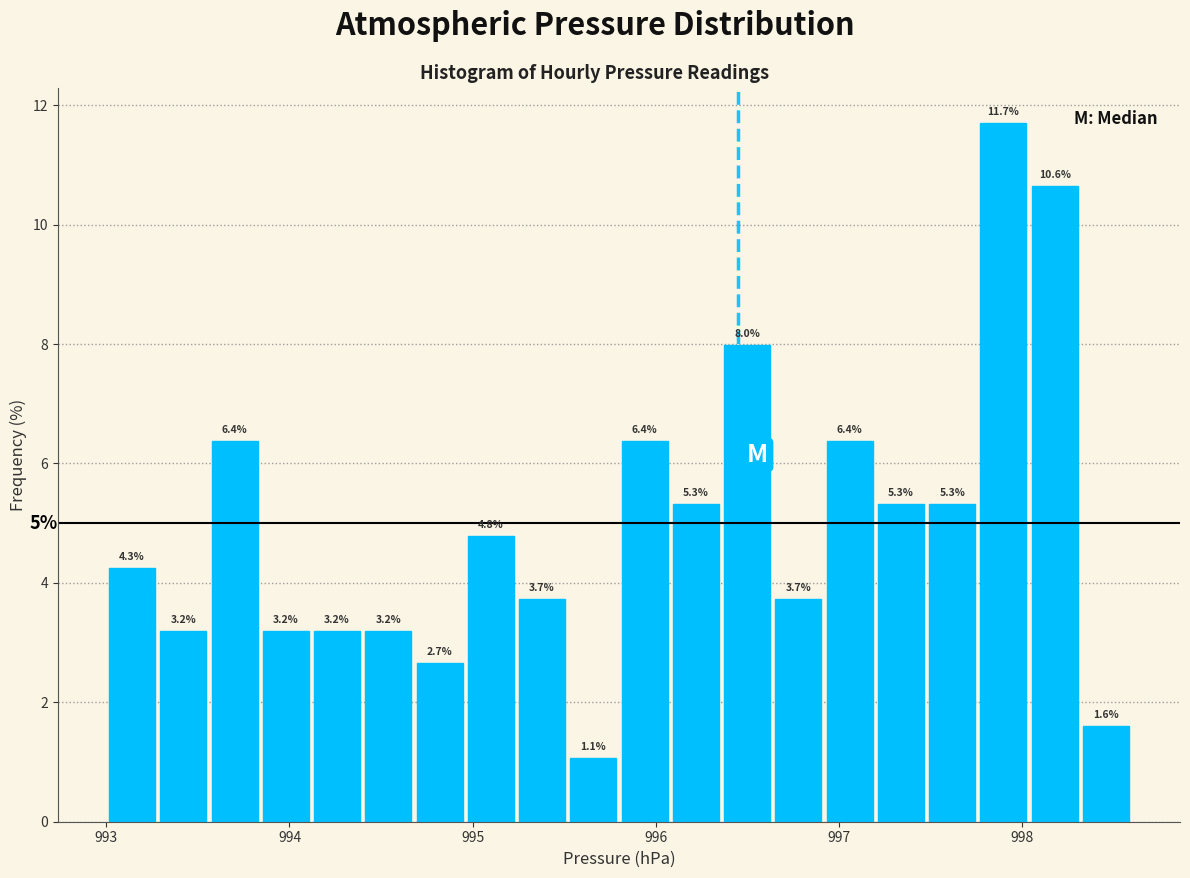

Around what value on the x-axis is the tallest bar? Give the approximate position of its centre, as read against the axis.

997.9